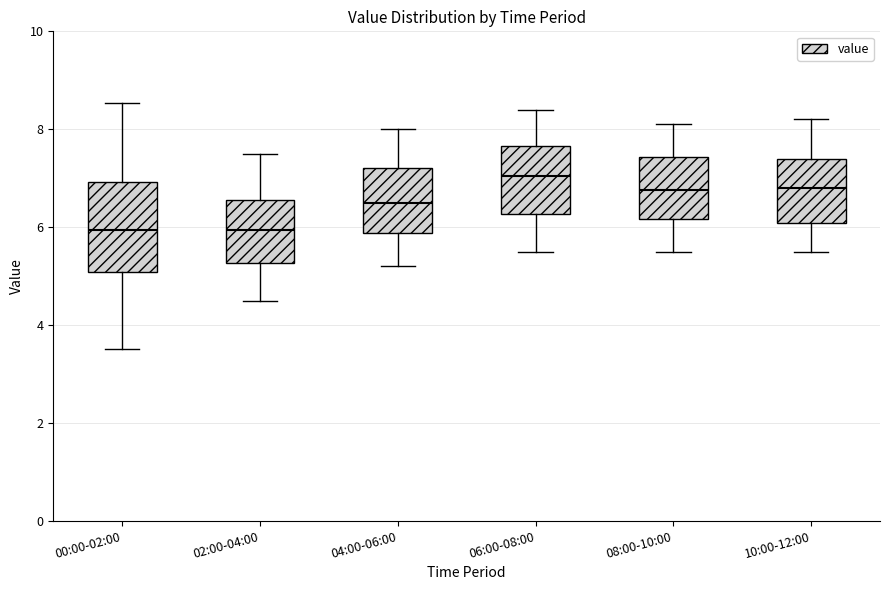

Reading left to right, read every box against the y-axis: the position of its median line, the range the box covers, and the ends of its whiskers. The values are not printed on the chart, so give them approximately, as read against the axis.

00:00-02:00: median 6.0, box 5.0 to 7.0, whiskers 3.6 to 8.6
02:00-04:00: median 6.0, box 5.2 to 6.6, whiskers 4.6 to 7.6
04:00-06:00: median 6.6, box 5.8 to 7.2, whiskers 5.2 to 8.0
06:00-08:00: median 7.0, box 6.2 to 7.6, whiskers 5.6 to 8.4
08:00-10:00: median 6.8, box 6.2 to 7.4, whiskers 5.6 to 8.2
10:00-12:00: median 6.8, box 6.0 to 7.4, whiskers 5.6 to 8.2